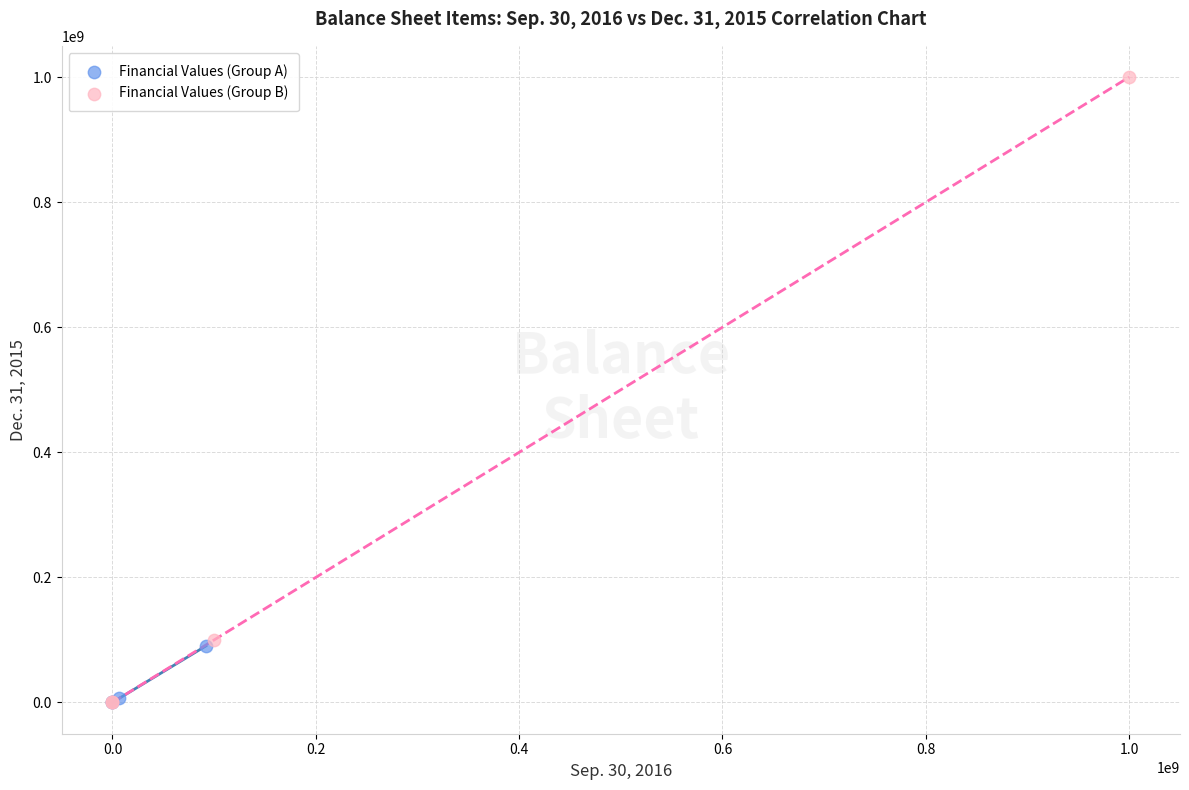

Which series reaches the maximum Y coordinate?

Financial Values (Group B)